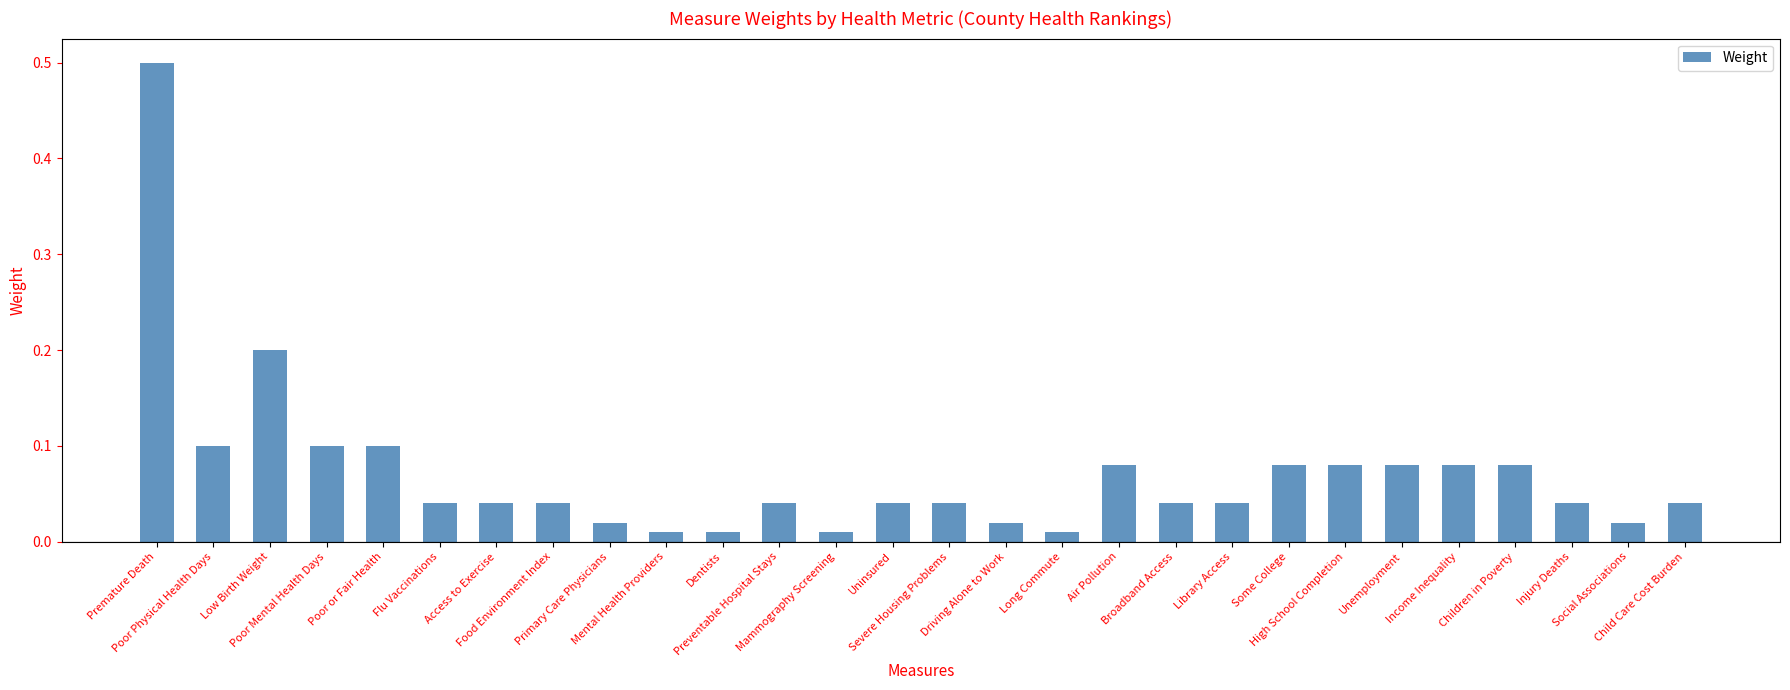

What is the greatest value displayed?

0.5